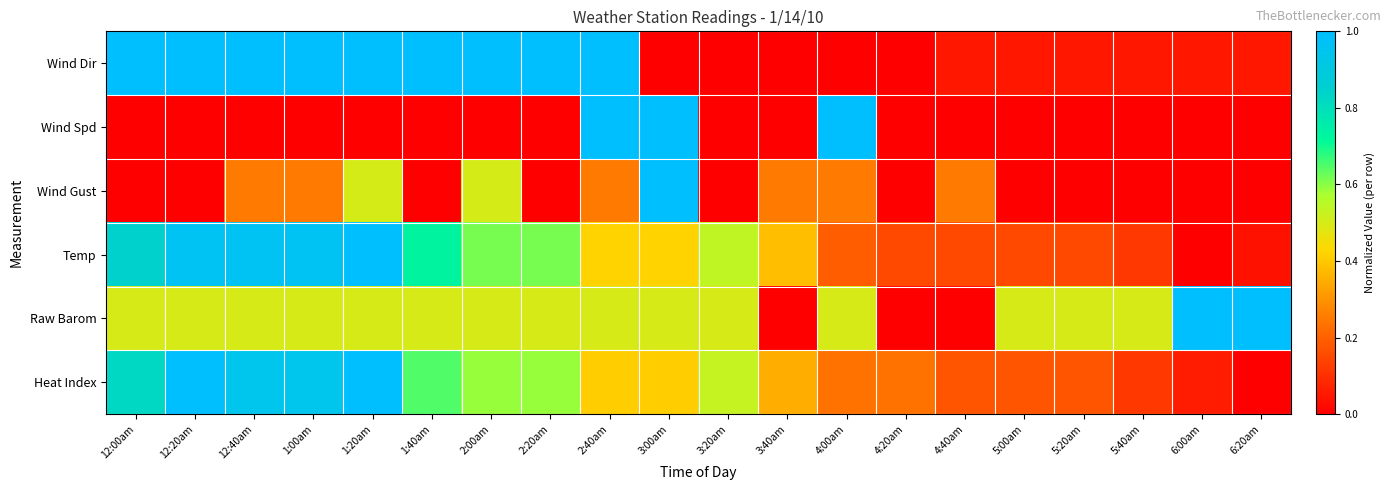

Rank the series by their maximum value, from lowest to highest.

Wind Dir, Wind Spd, Wind Gust, Temp, Raw Barom, Heat Index